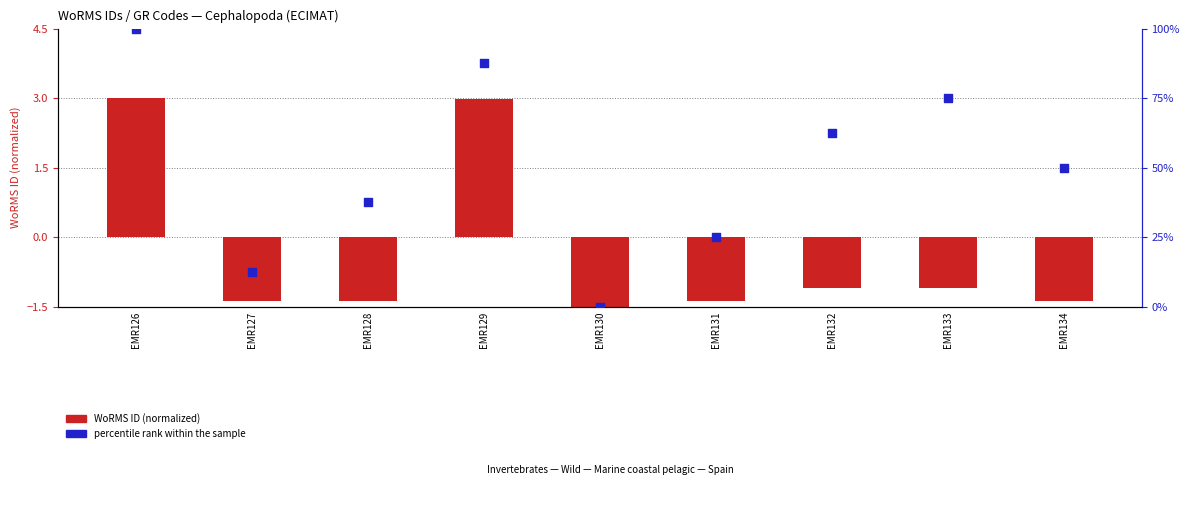

Which series reaches the maximum Y coordinate?

percentile rank within the sample